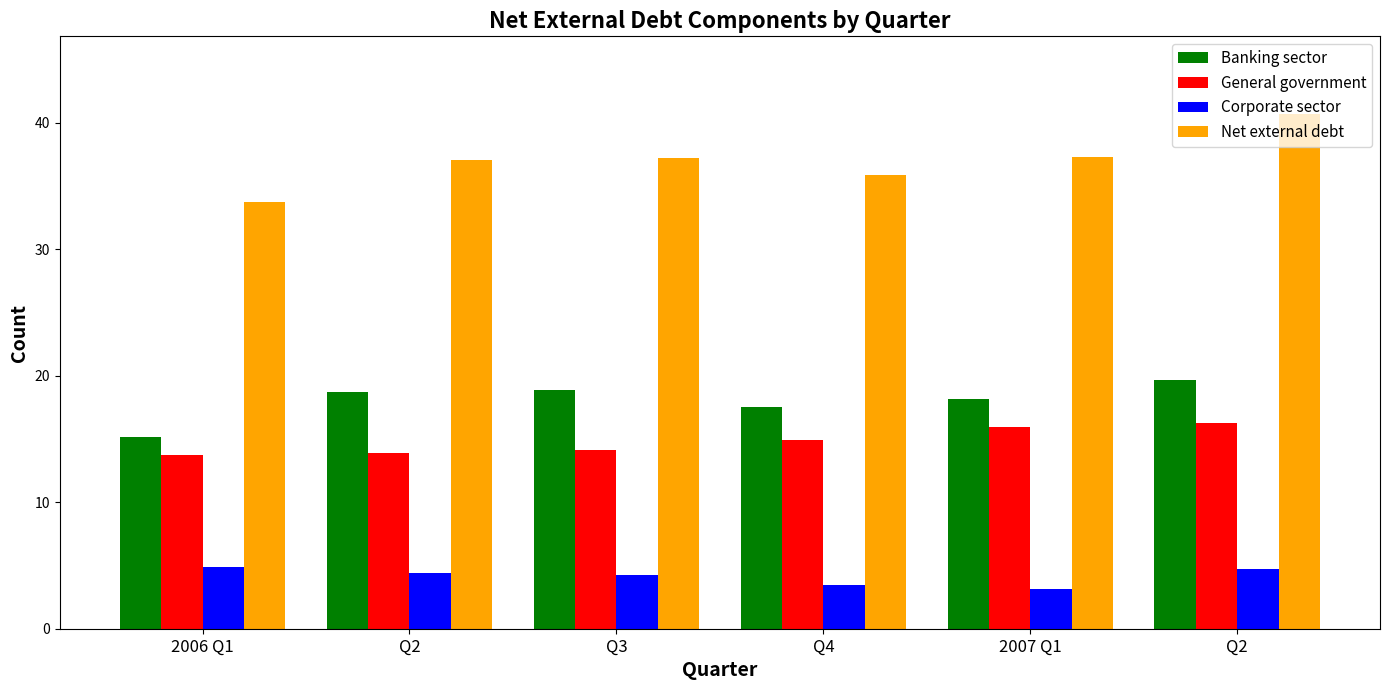

What is the highest value of the Banking sector series?

19.7